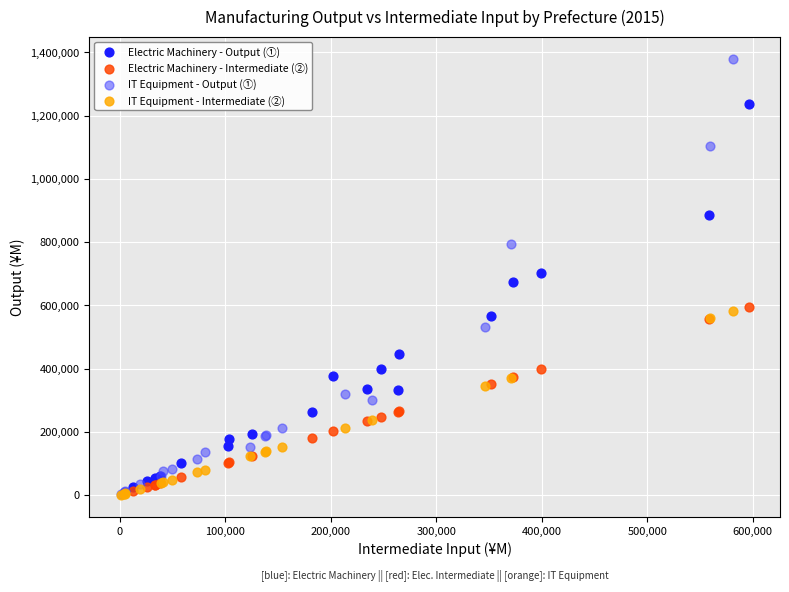

Which series reaches the maximum Y coordinate?

IT Equipment - Output (①)